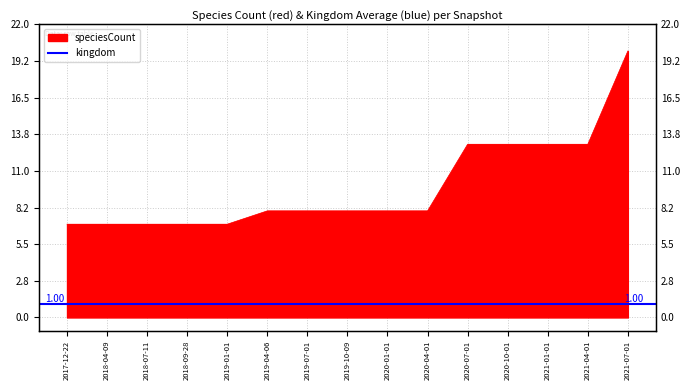

Between 2021-07-01 and 2019-01-01, which is larger?

2021-07-01